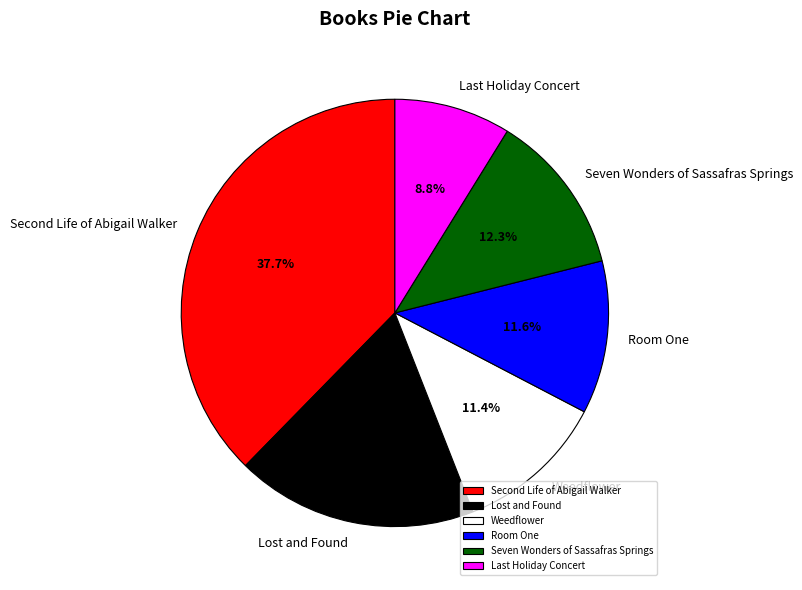

Count the number of slices in the pie.

6